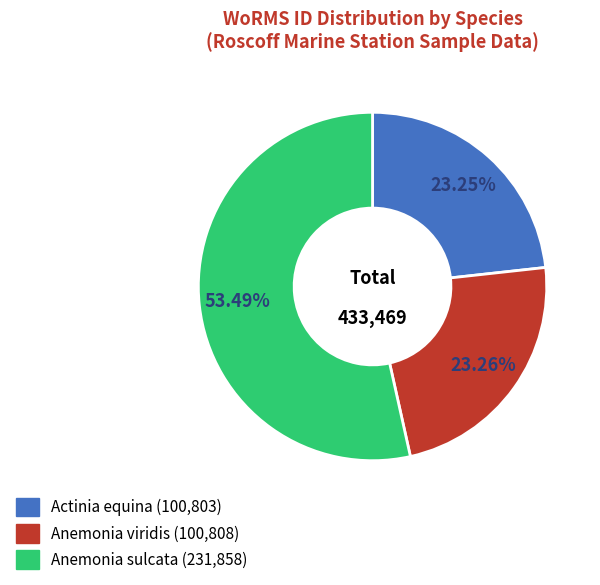

What is the majority slice?

Anemonia sulcata